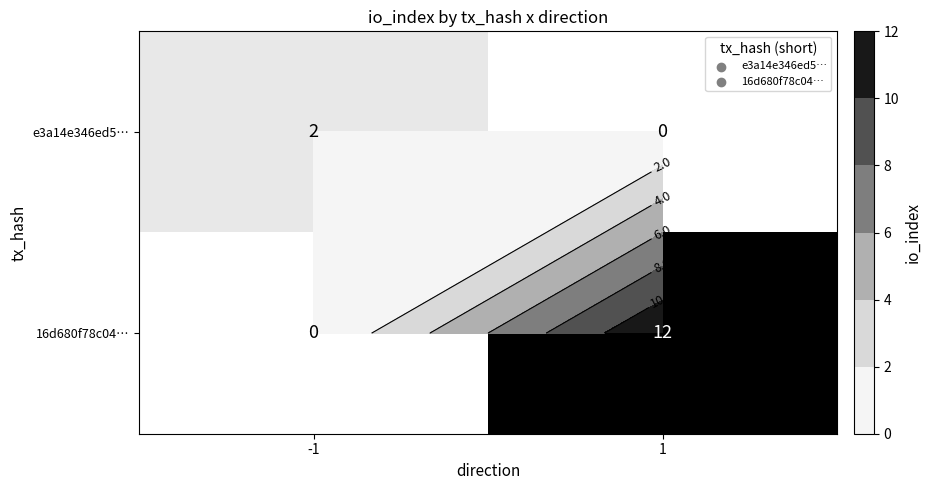

What is the average value of the e3a14e346ed5… series?

1